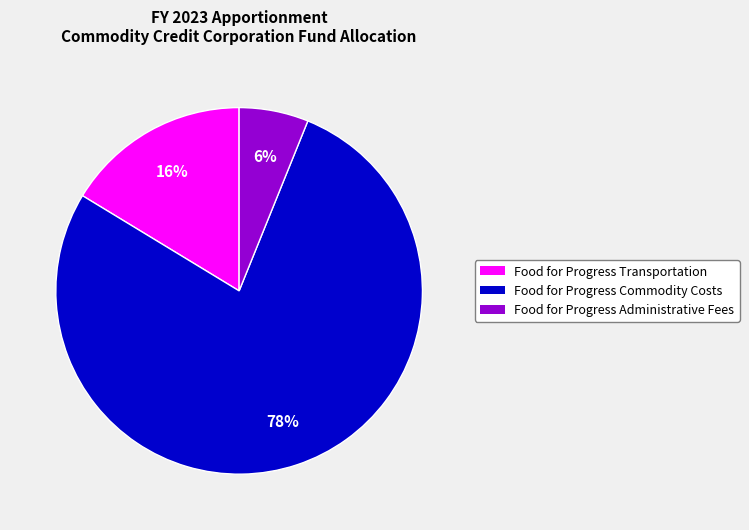

The Food for Progress Administrative Fees slice represents 6% of the pie. True or false?

True